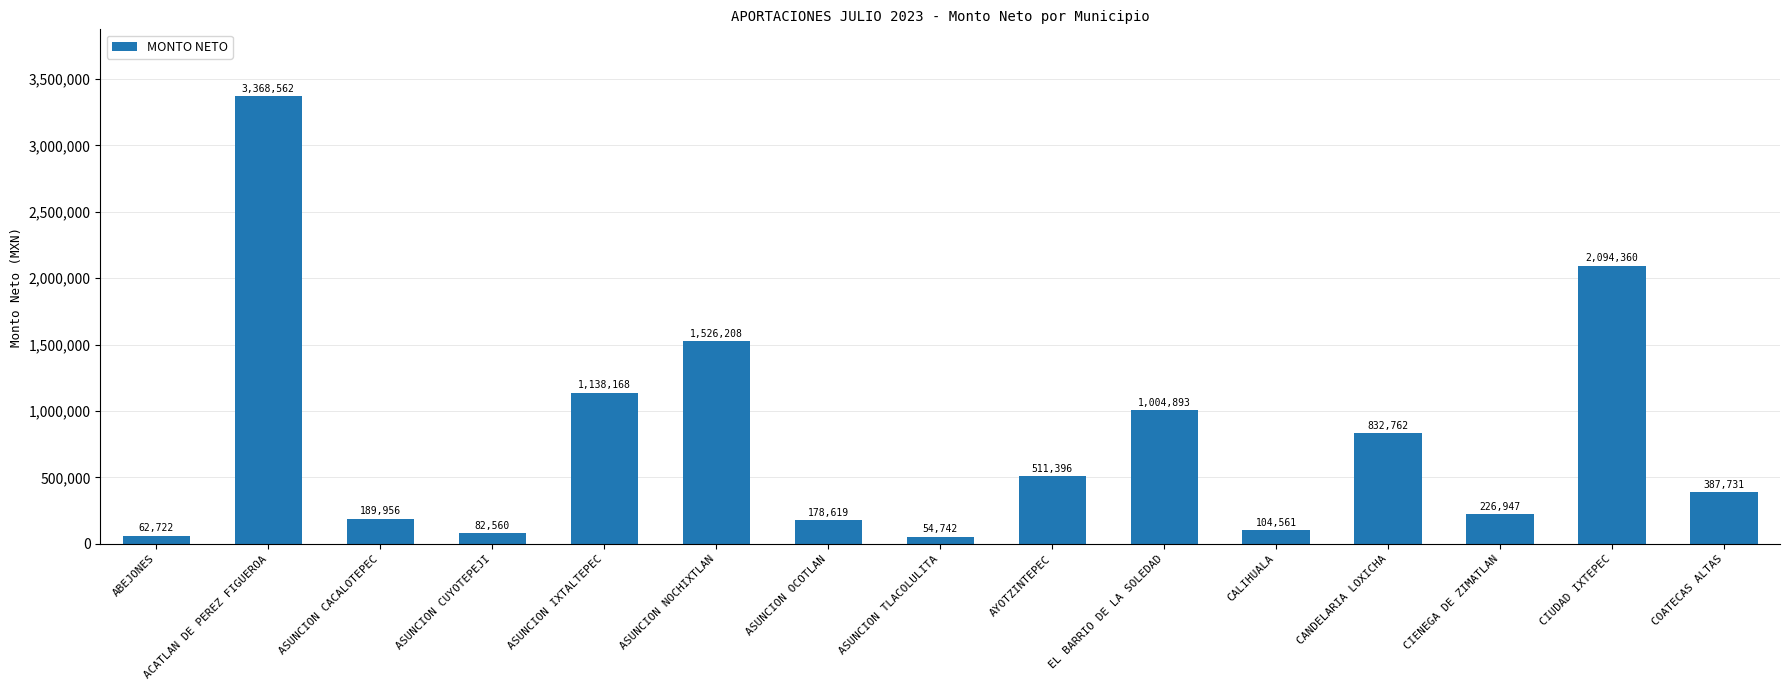

What is the label of the 3rd bar from the left?

ASUNCION CACALOTEPEC